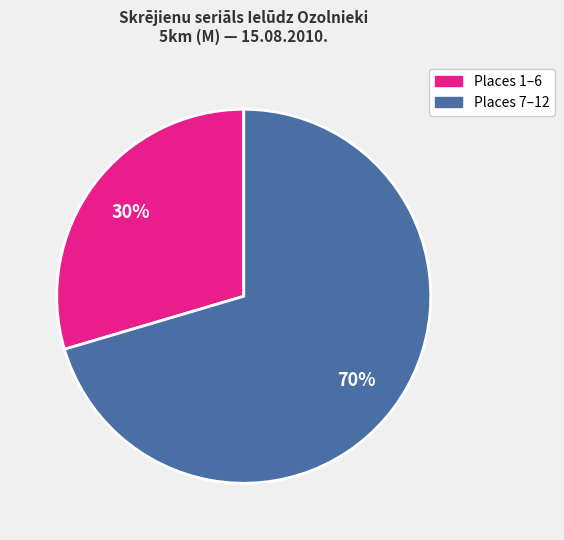

To the nearest percent, what is the average slice percentage?

50%